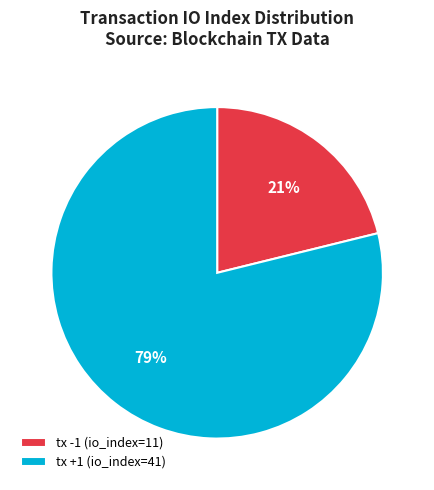

True or false: tx +1 (io_index=41) accounts for 79% of the total.

True